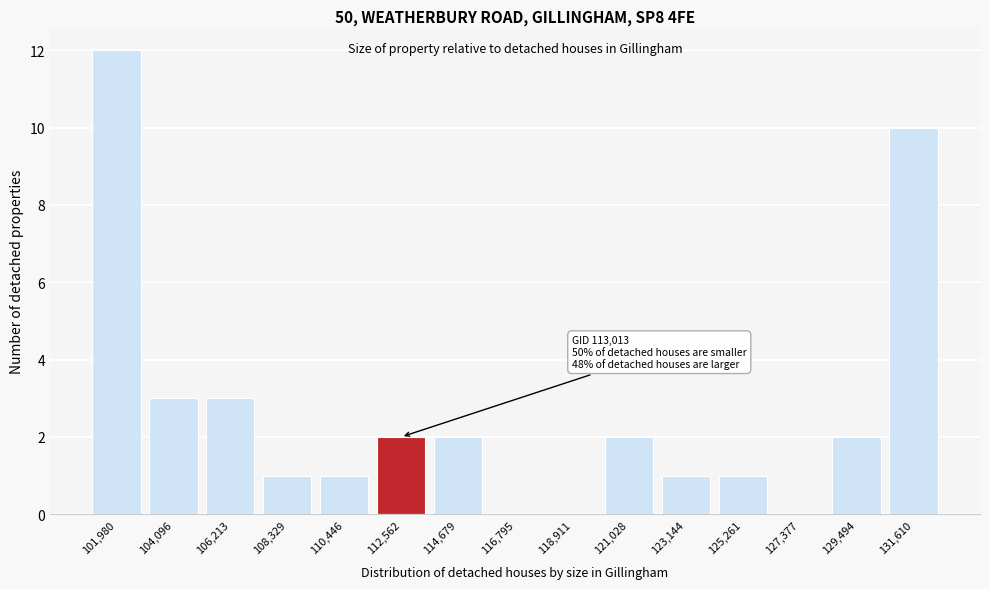

Reading left to right, list all the values displayed in this chart.

101,980=12	104,096=3	106,213=3	108,329=1	110,446=1	112,562=2	114,679=2	116,795=0	118,911=0	121,028=2	123,144=1	125,261=1	127,377=0	129,494=2	131,610=10